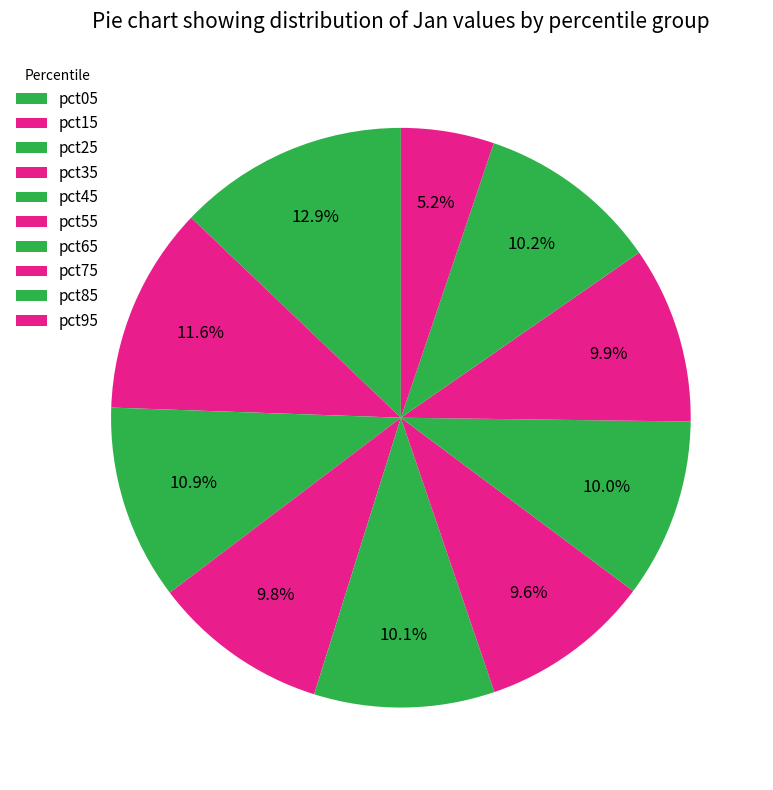

Which category has the biggest portion of the pie?

pct05